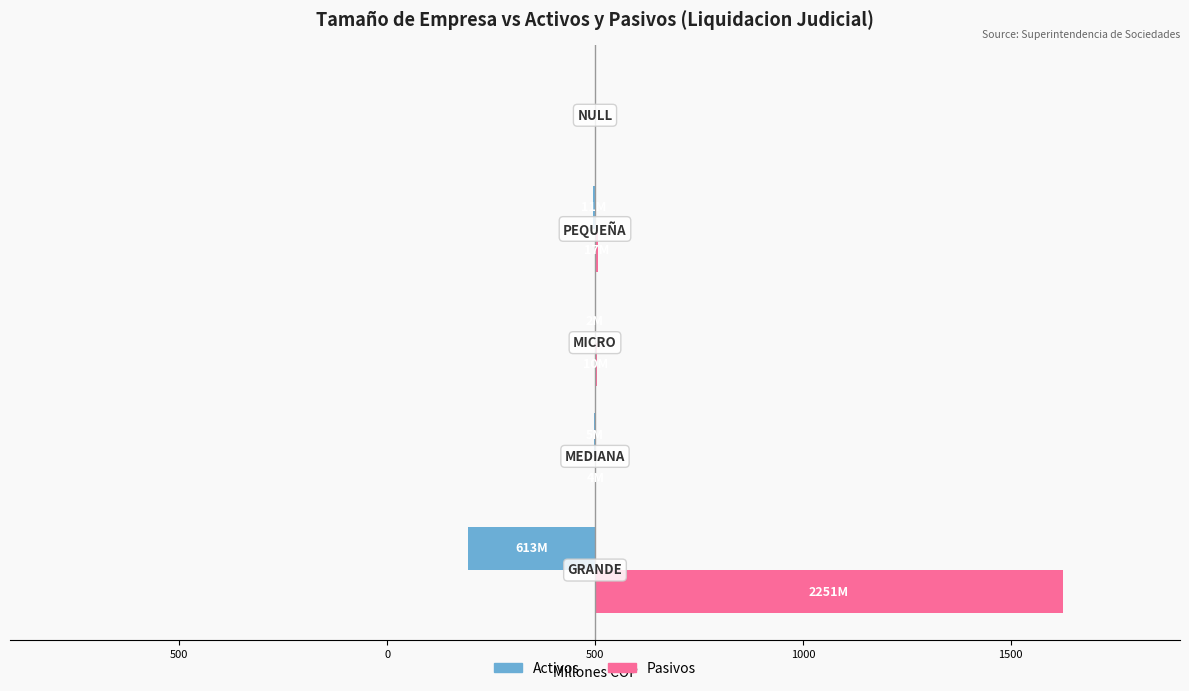

What are all the series names shown in the legend?

Activos, Pasivos